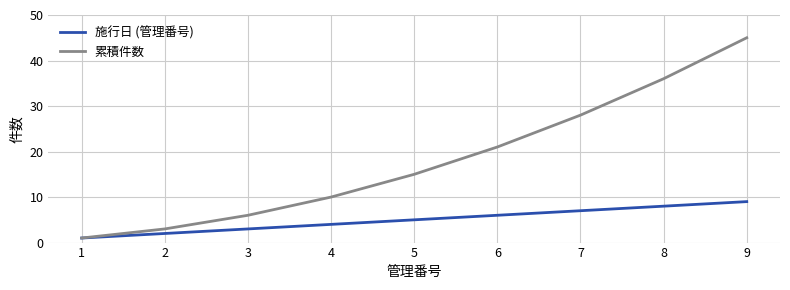

What is the maximum value for 施行日 (管理番号)?

9